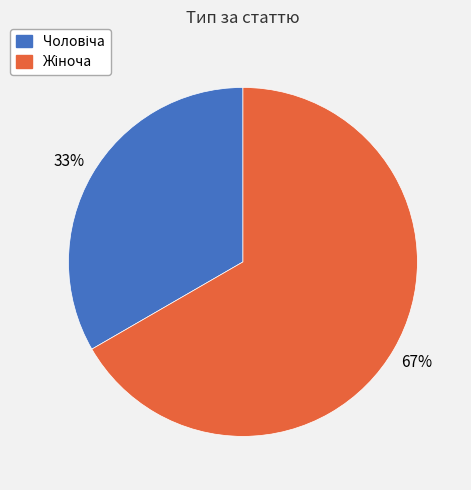

Is there a majority slice in this chart?

Yes